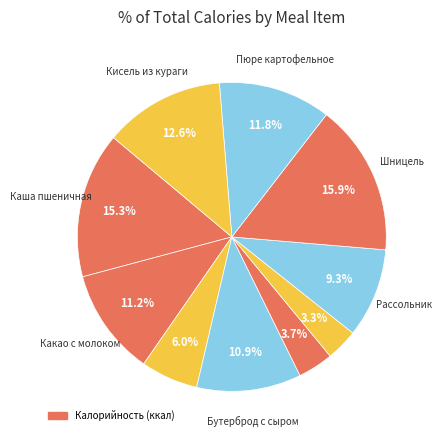

How many slices are in this pie chart?

10